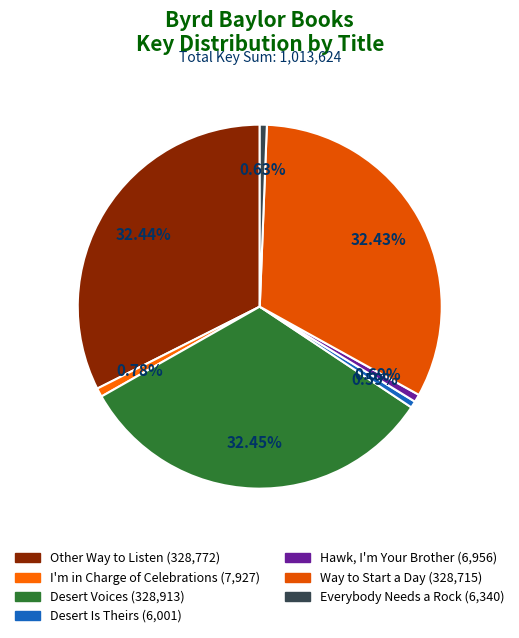

Is there a majority slice in this chart?

No